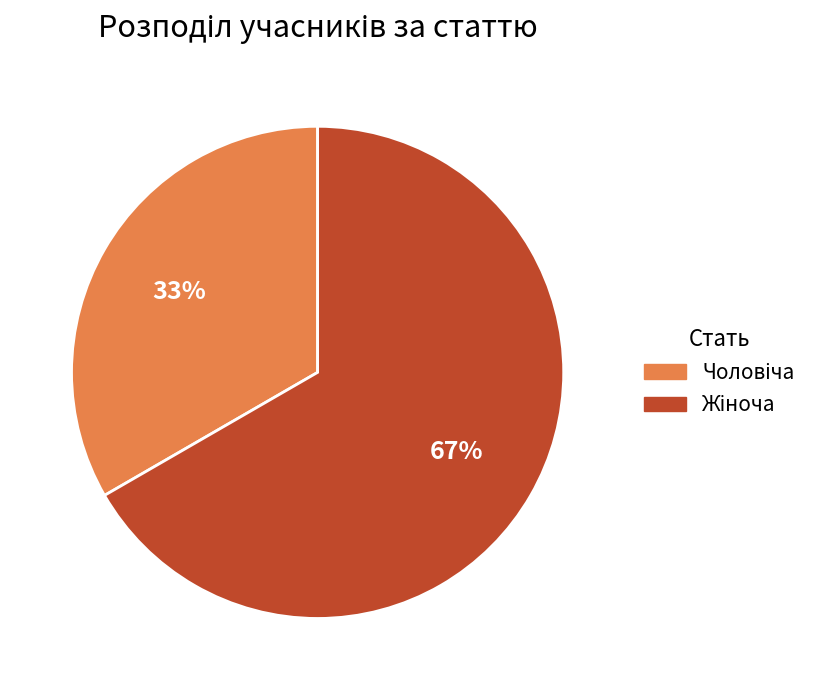

To the nearest percent, what is the average slice percentage?

50%